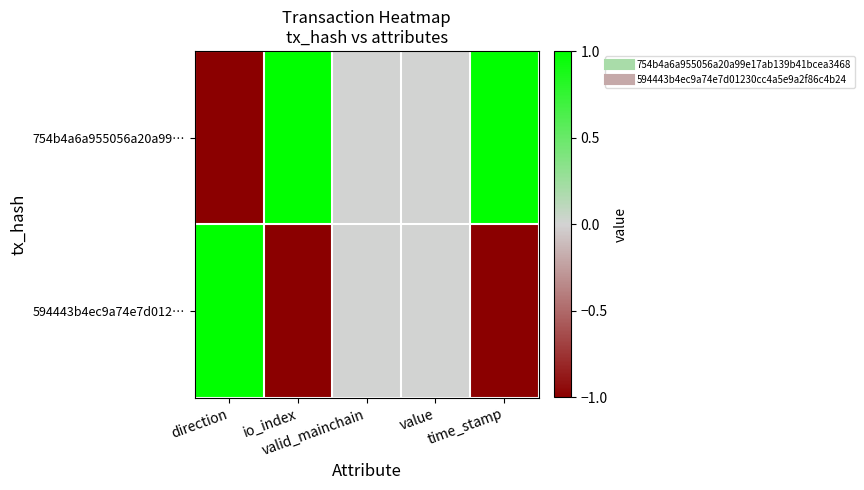

What is the smallest value displayed?

-1.0